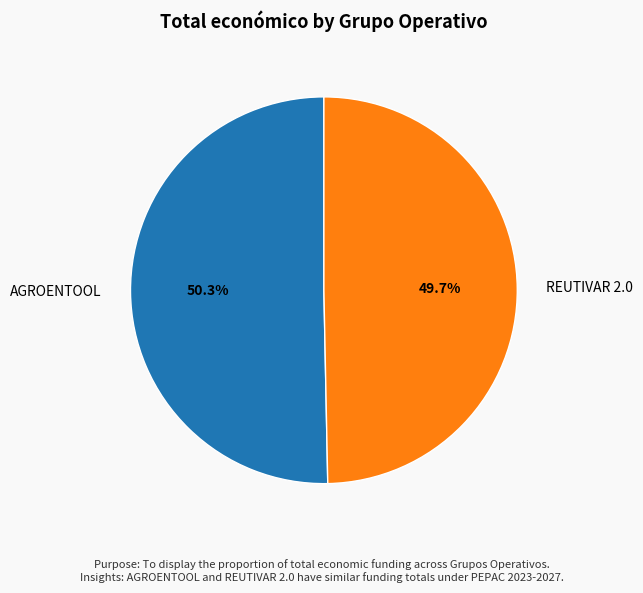

To the nearest percent, what is the average slice percentage?

50%